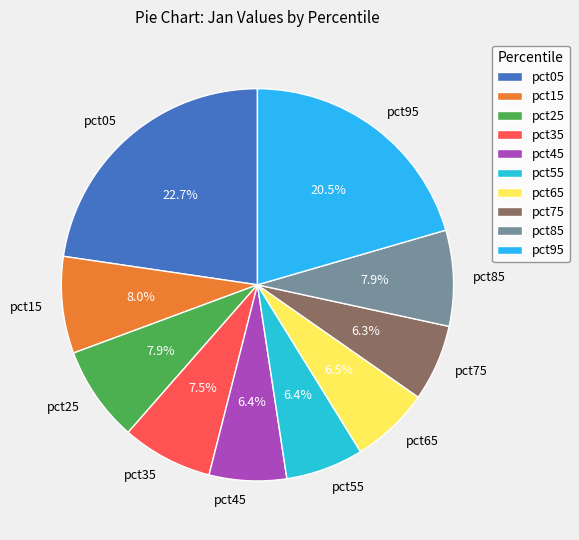

How many segments does this pie chart have?

10